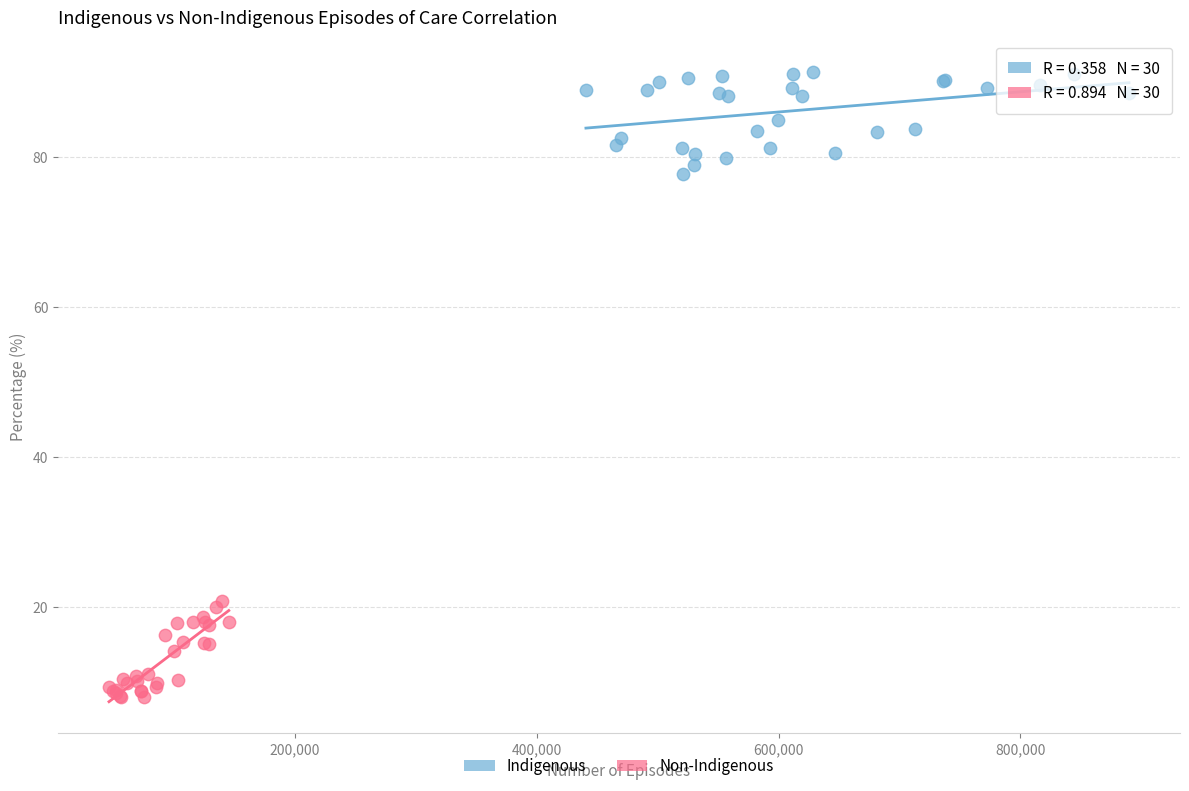

What are all the series names shown in the legend?

Indigenous, Non-Indigenous